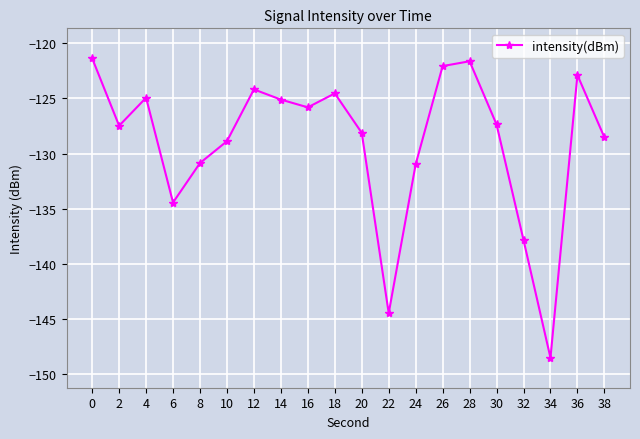

How many interior local peaks (higher than both neighbors) does the data have?

5